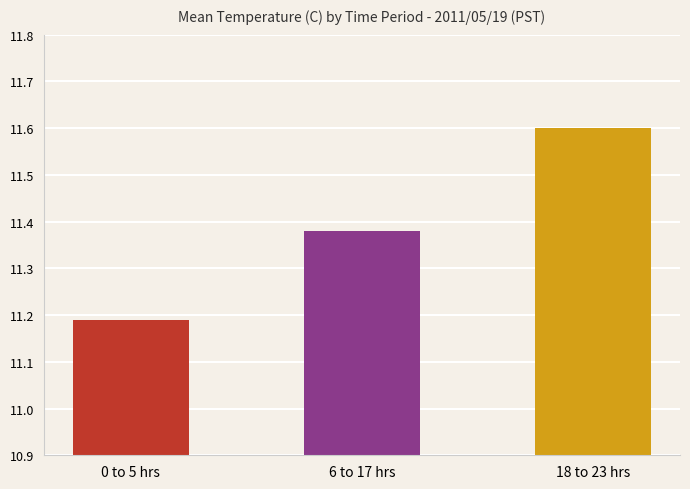

List the labels in order of value, smallest first.

0 to 5 hrs, 6 to 17 hrs, 18 to 23 hrs